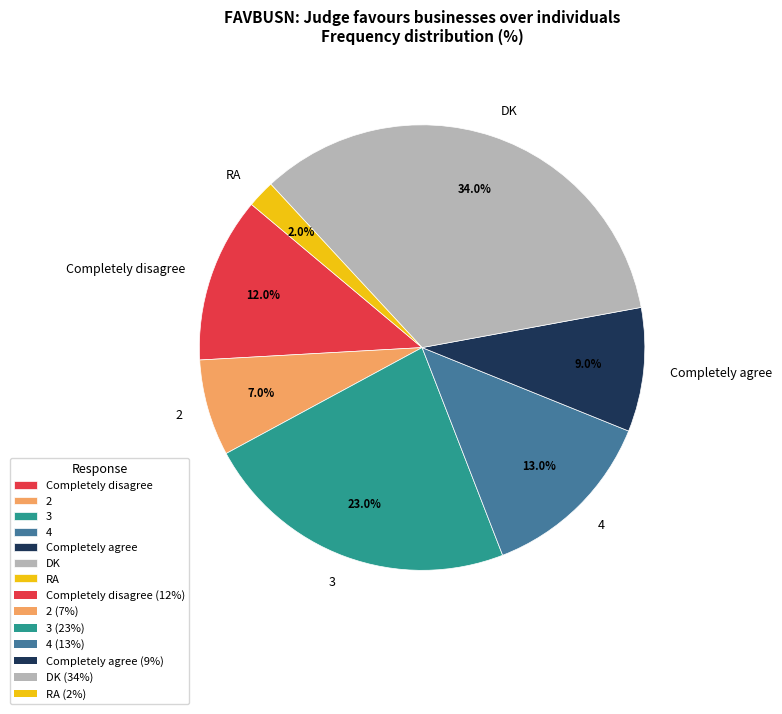

To the nearest percent, what is the average slice percentage?

14%